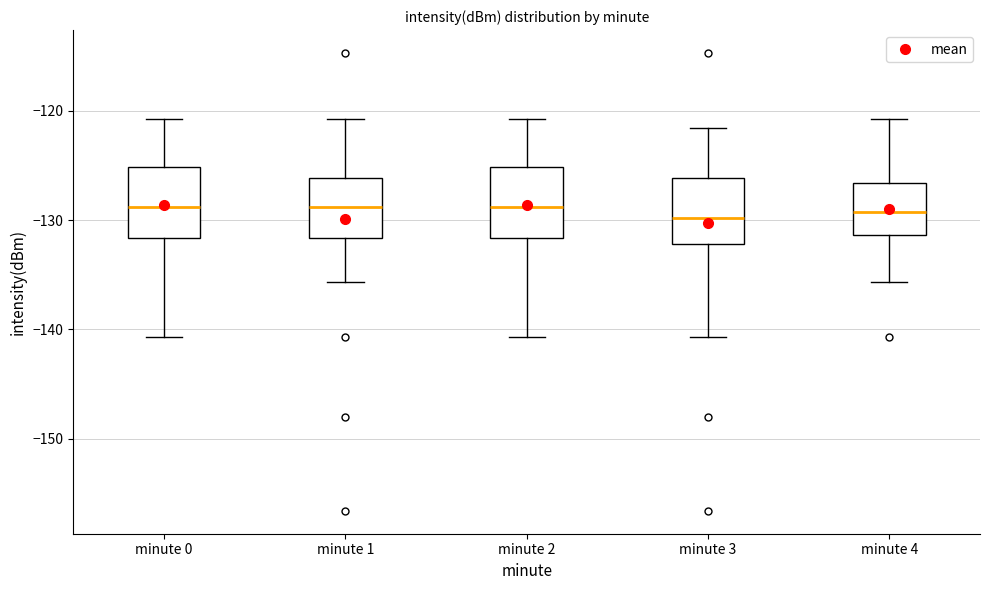

Reading left to right, read every box against the y-axis: the position of its median line, the range the box covers, and the ends of its whiskers. The values are not printed on the chart, so give them approximately, as read against the axis.

minute 0: median -129, box -132 to -125, whiskers -141 to -121
minute 1: median -129, box -132 to -126, whiskers -136 to -121
minute 2: median -129, box -132 to -125, whiskers -141 to -121
minute 3: median -130, box -132 to -126, whiskers -141 to -122
minute 4: median -129, box -131 to -127, whiskers -136 to -121